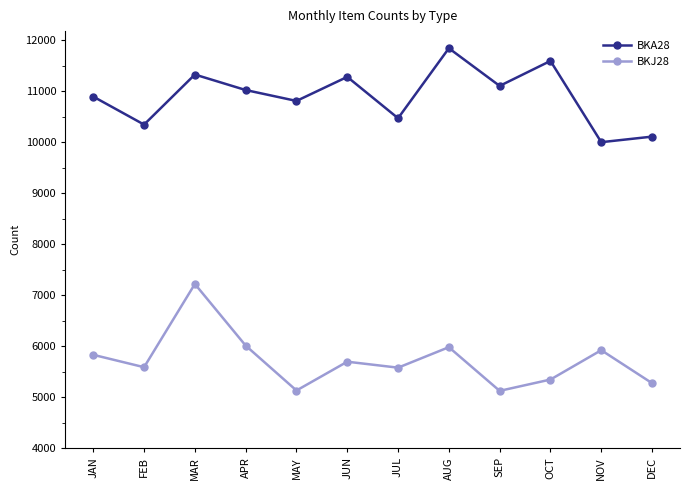

At which category is the sum across all series the highest?

MAR